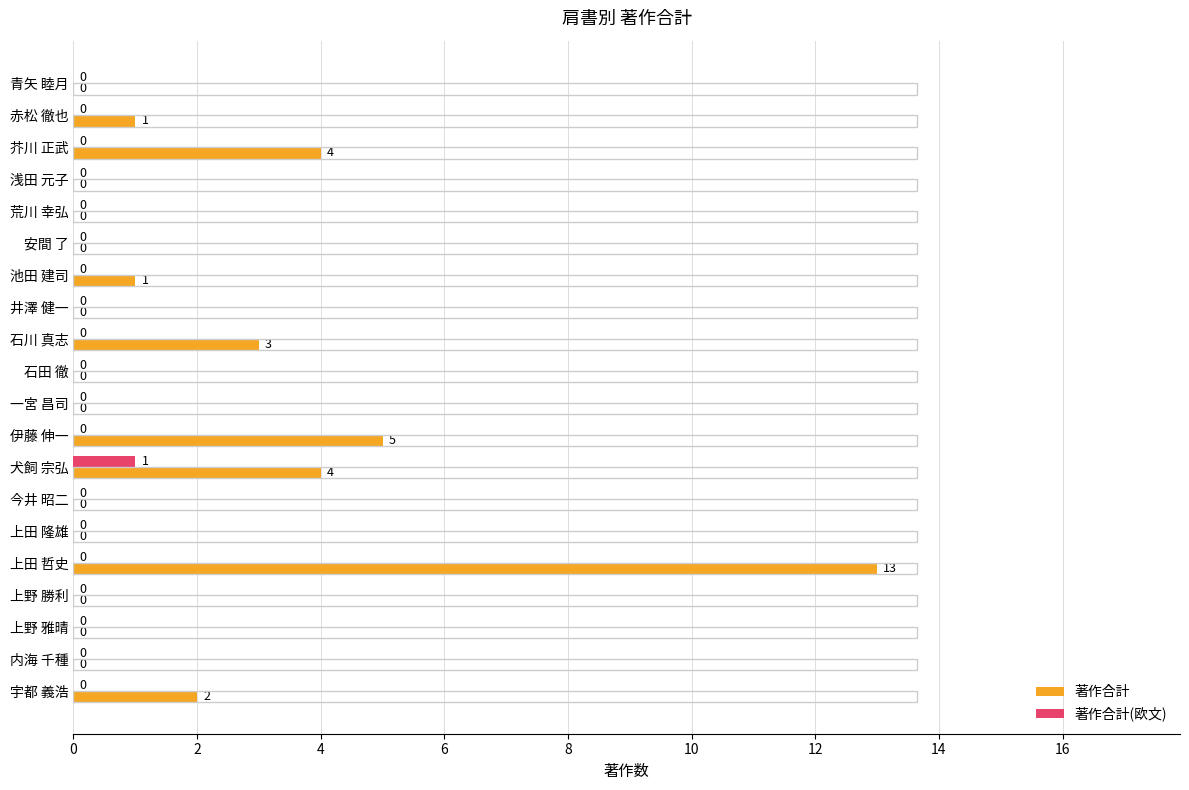

At which category is the sum across all series the highest?

上田 哲史